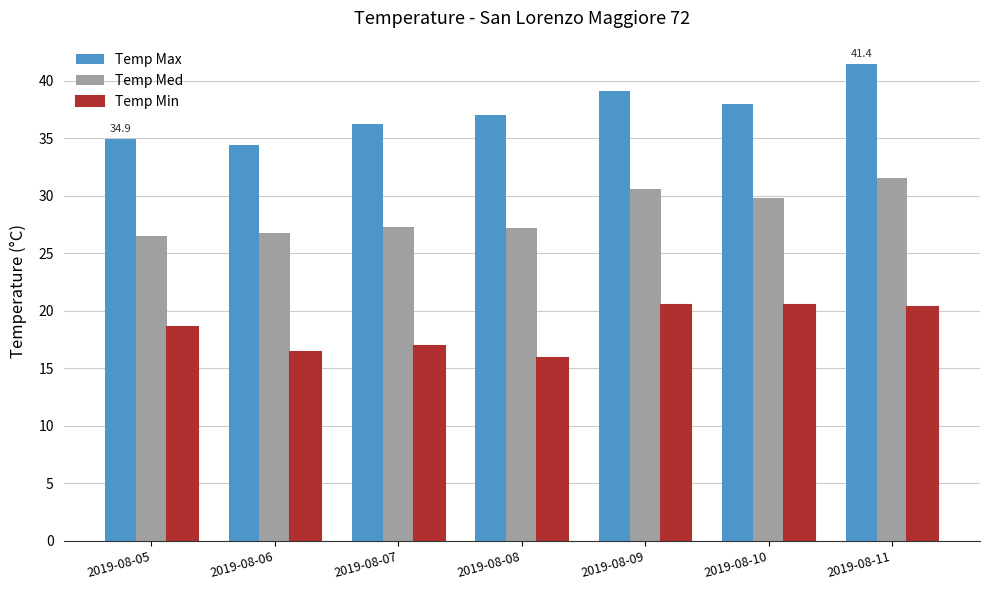

What is the spread (max minus min) of values at 2019-08-09?

18.6